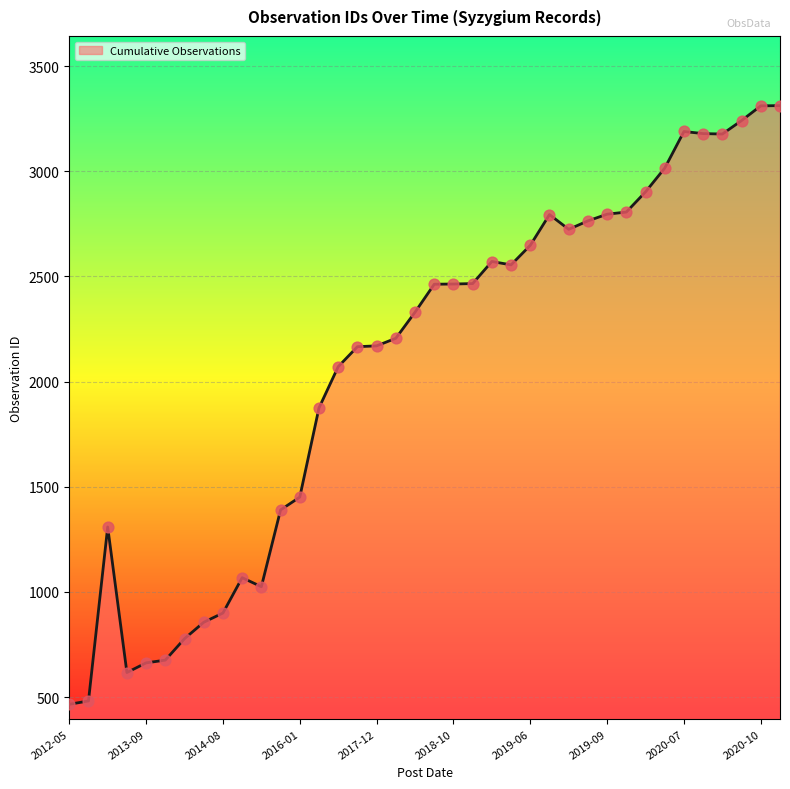

What is the minimum value shown in the chart?

466